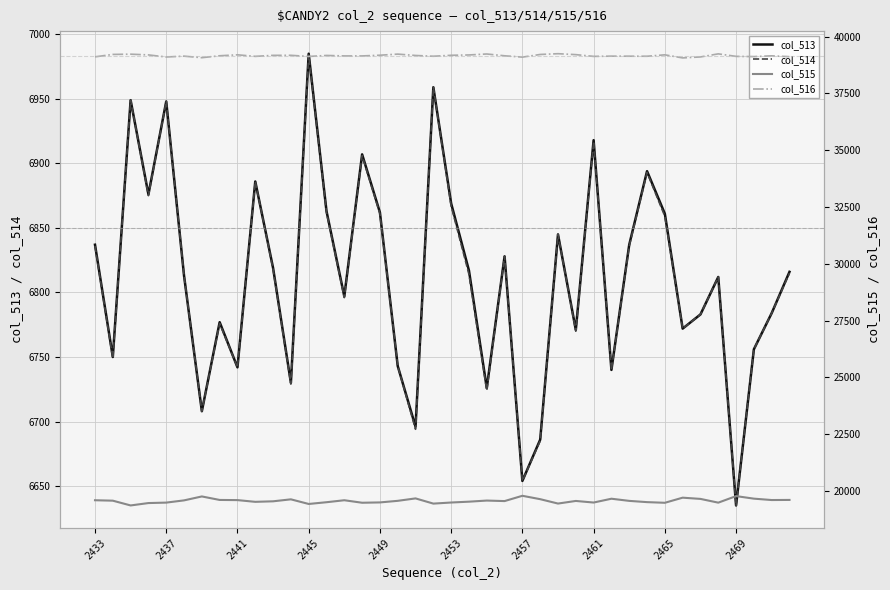

The value of col_513 at 2437 is 12012. True or false?

False